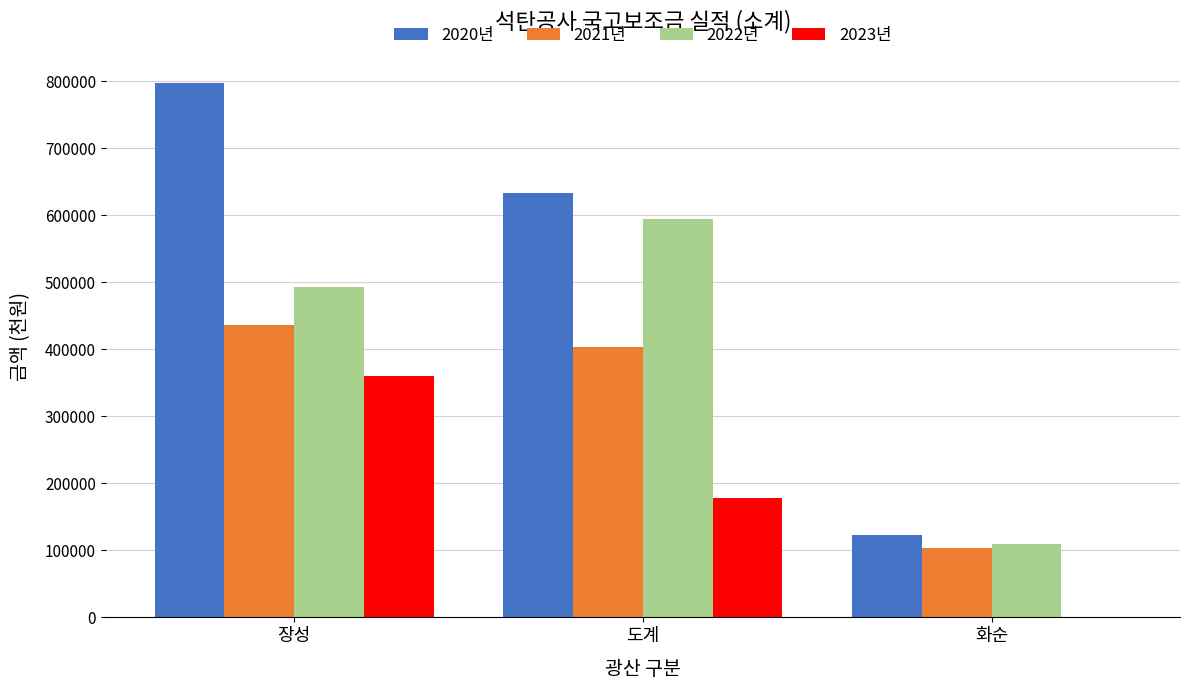

Between 장성 and 화순, which series saw the biggest shift?

2020년